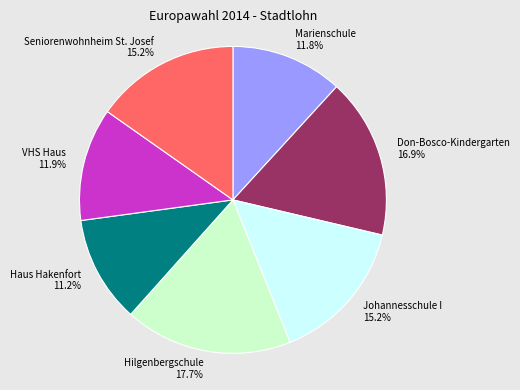

Which category has the smallest portion of the pie?

Haus Hakenfort 11.2%